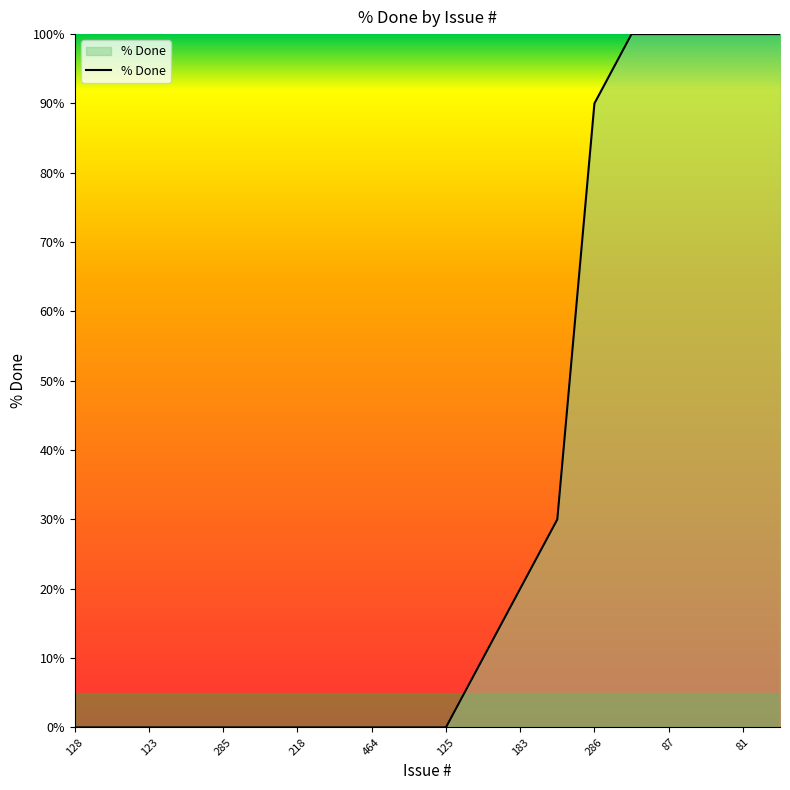

Reading left to right, list all the values displayed in this chart.

0	0	0	0	0	0	0	0	0	0	0	10	20	30	90	100	100	100	100	100